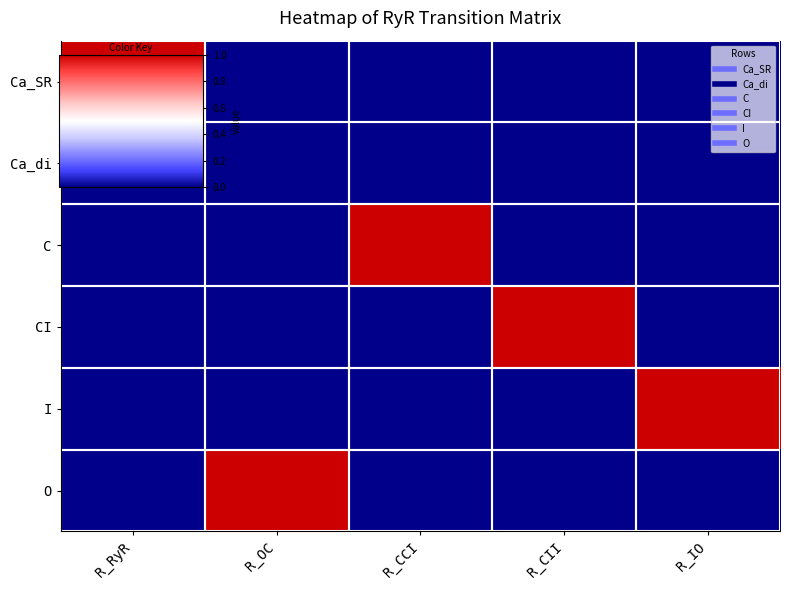

At which category is the sum across all series the highest?

R_RyR